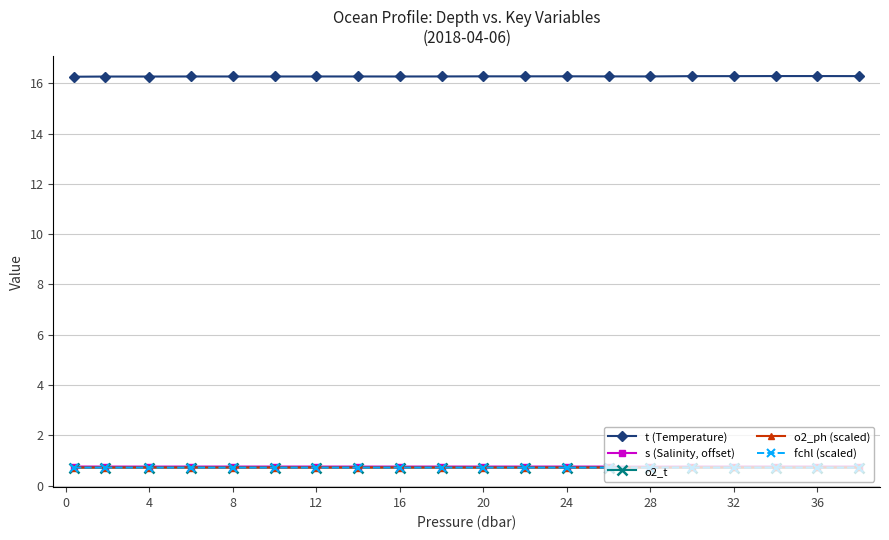

How many lines are shown in the chart?

5